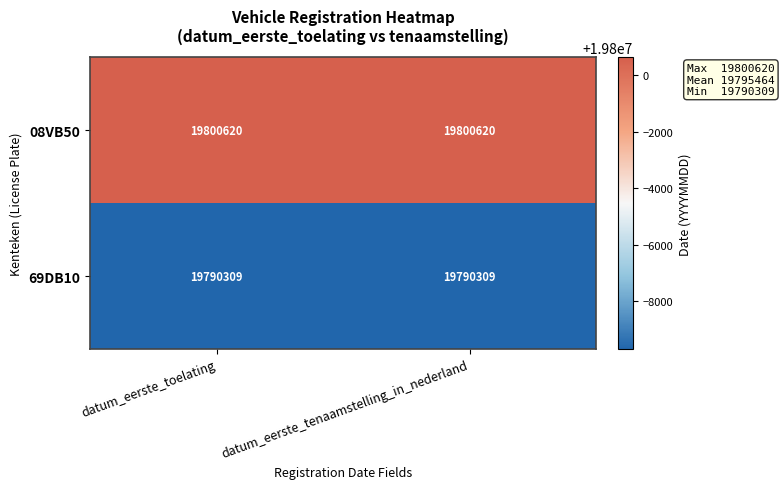

Reading right to left, what are all the values shown in this chart?

08VB50: 19800620	19800620
69DB10: 19790309	19790309